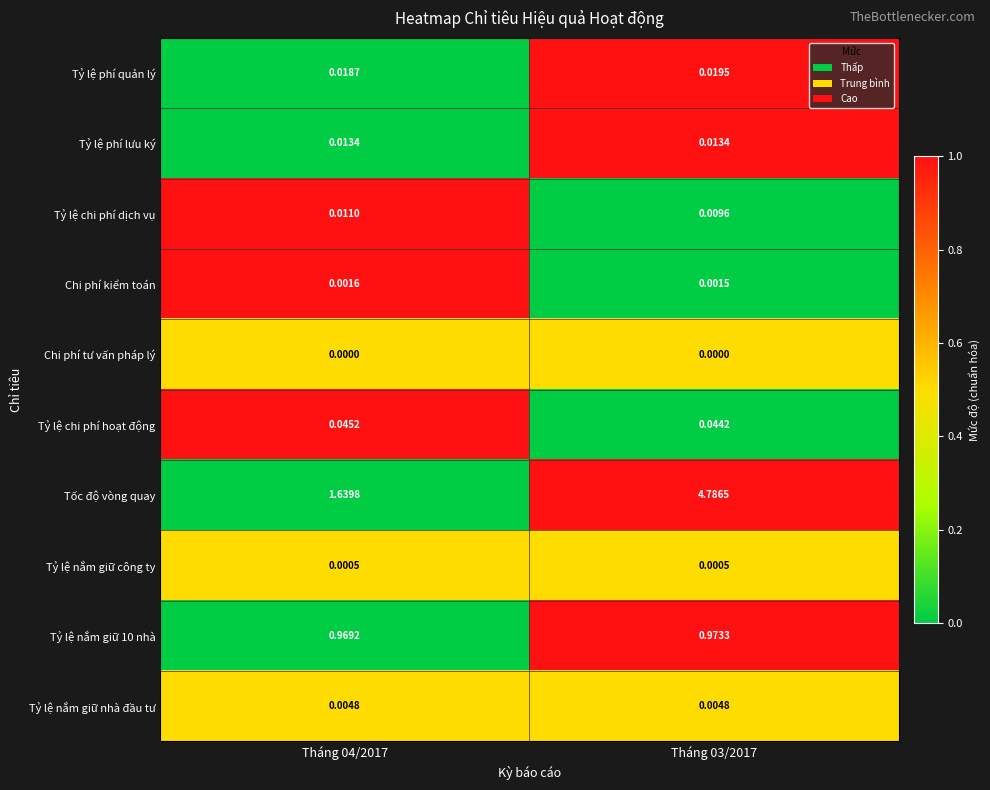

Is the value of Tỷ lệ phí quản lý at Tháng 03/2017 greater than the value of Tỷ lệ phí lưu ký at Tháng 04/2017?

Yes